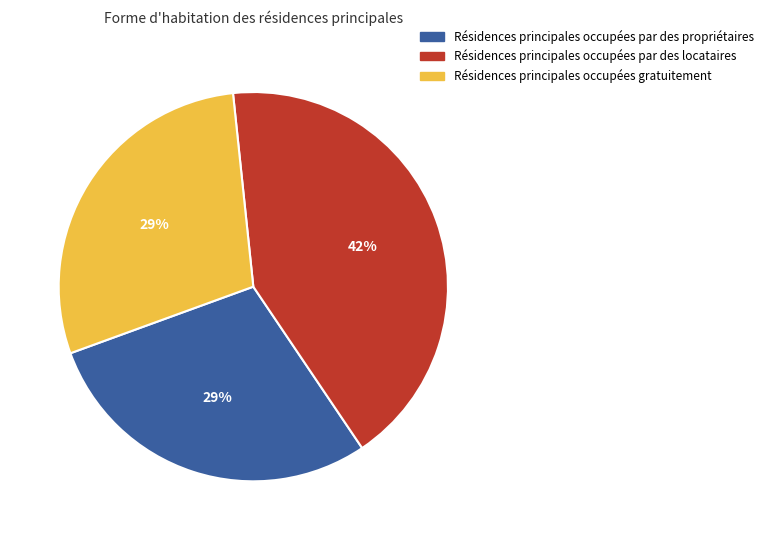

Approximately how many times larger is the value at Résidences principales occupées par des propriétaires compared to Résidences principales occupées gratuitement?

1.0